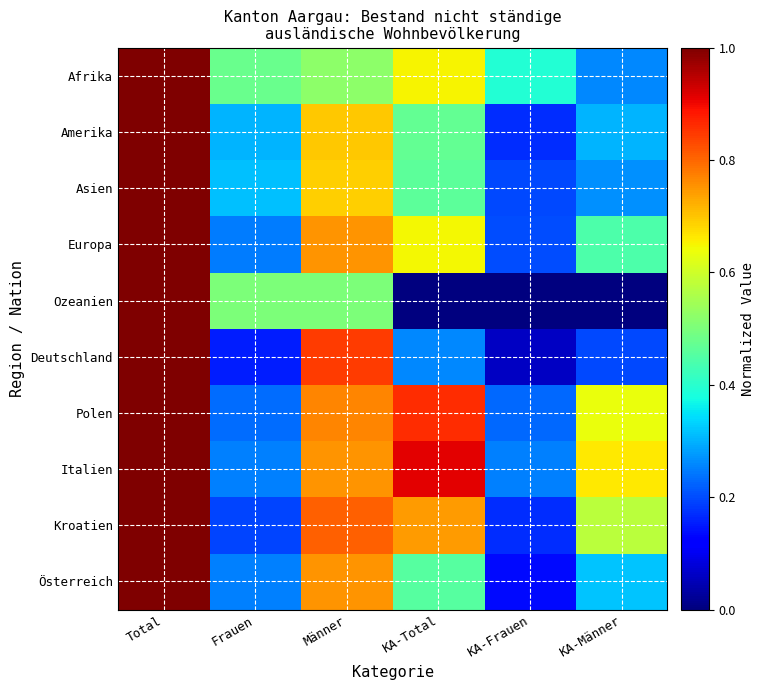

Which series has the largest total across all categories?

Italien